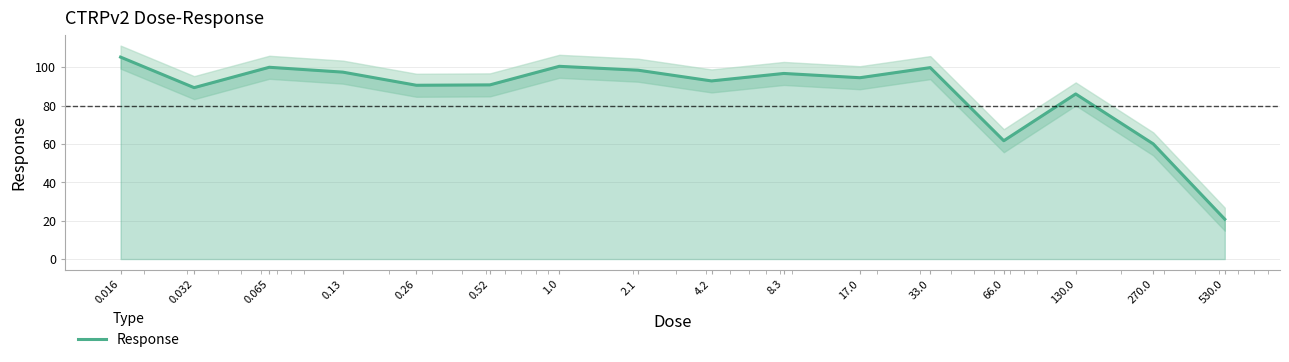

Where is the first local minimum?

0.032